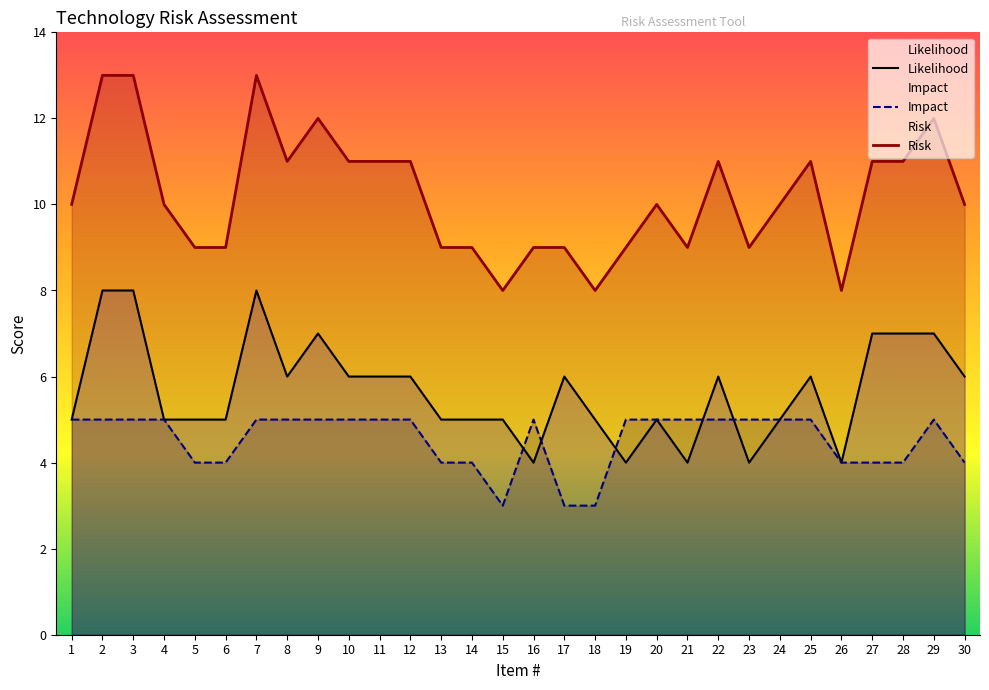

What are all the series names shown in the legend?

Likelihood, Impact, Risk